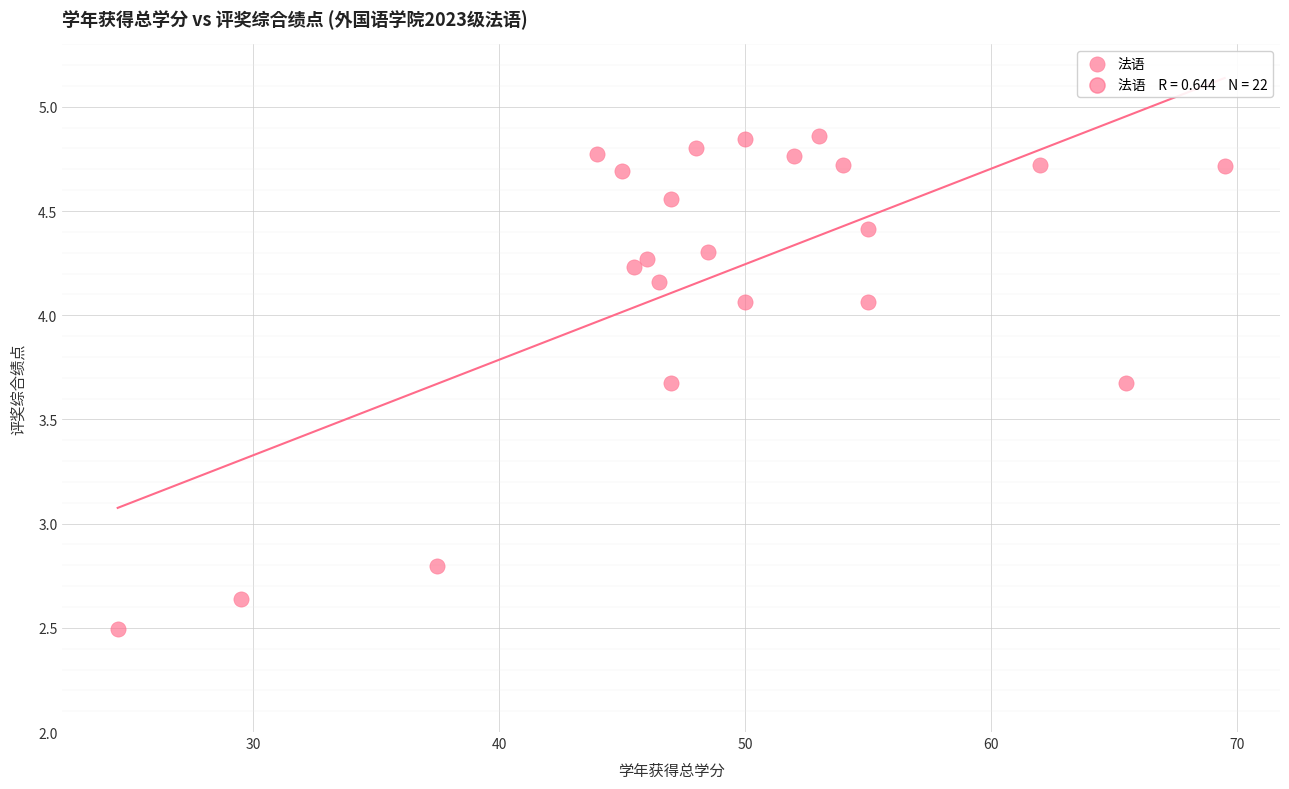

What Y value in the scatter plot is closest to 3?

2.8